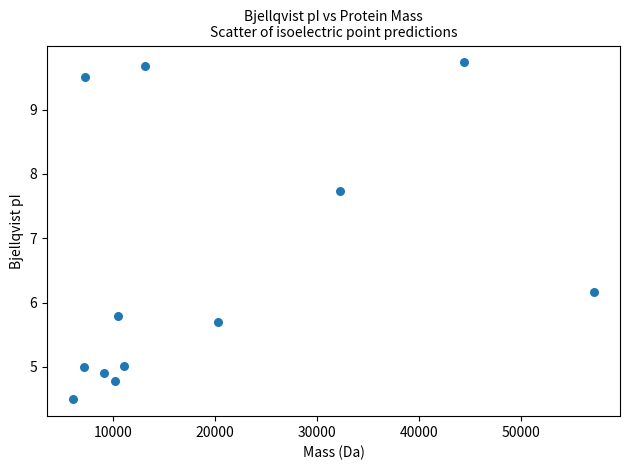

What Y value in the scatter plot is closest to 7?

7.7